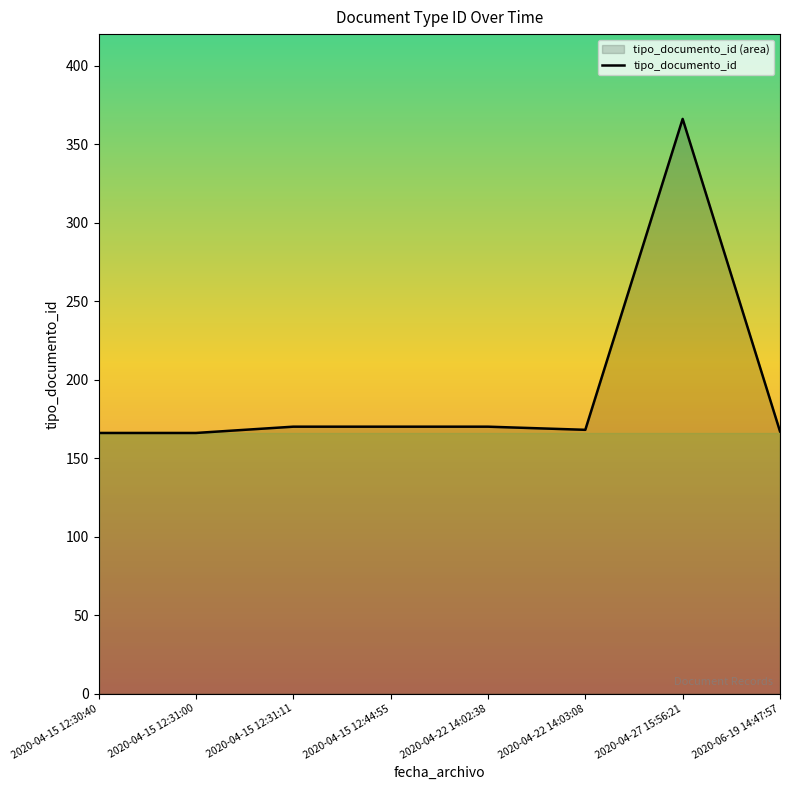

Reading right to left, list all the values displayed in this chart.

2020-06-19 14:47:57=167	2020-04-27 15:56:21=366	2020-04-22 14:03:08=168	2020-04-22 14:02:38=170	2020-04-15 12:44:55=170	2020-04-15 12:31:11=170	2020-04-15 12:31:00=166	2020-04-15 12:30:40=166